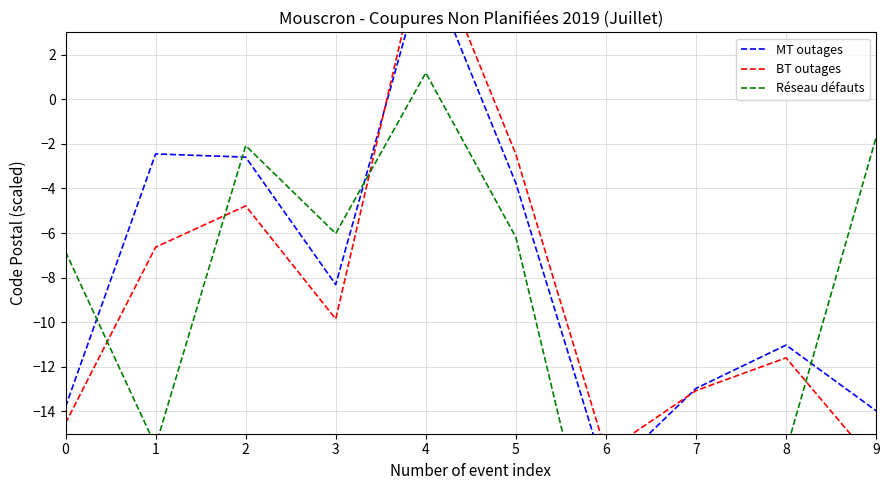

After their last crossing, which series has the higher values: MT outages or Réseau défauts?

Réseau défauts